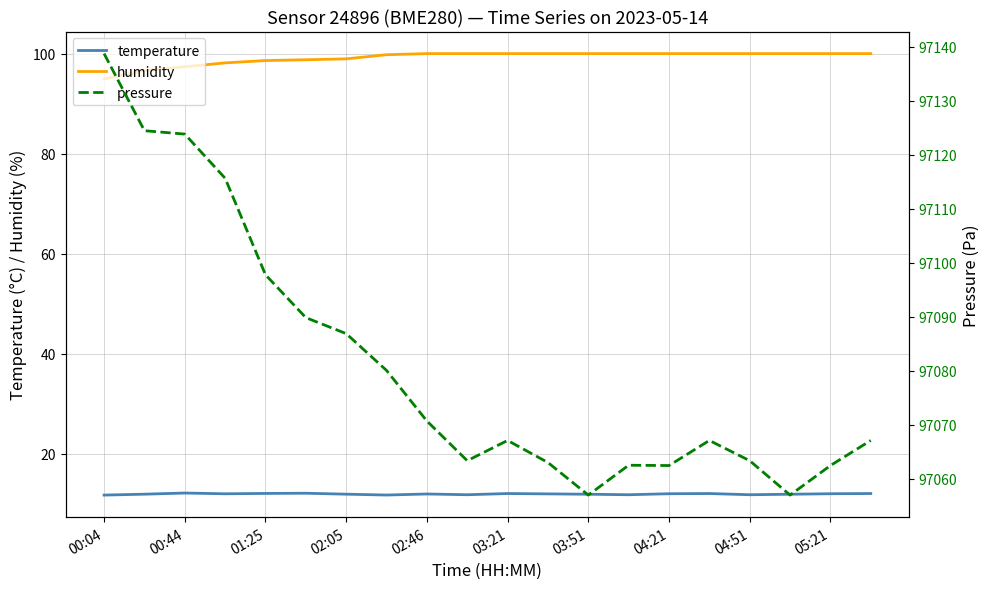

True or false: pressure and temperature intersect in this chart.

False